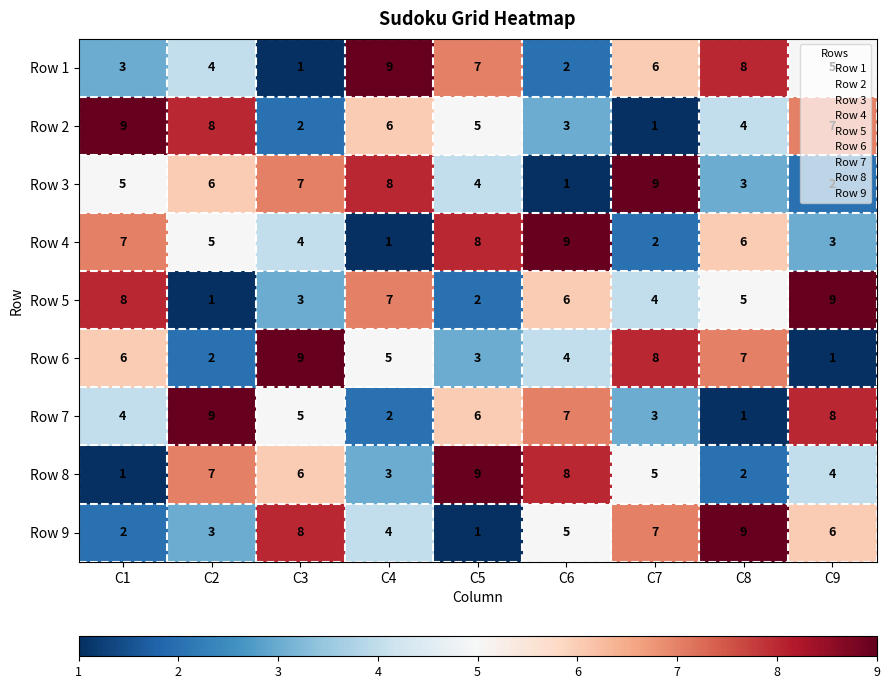

What is the sum of the Row 5 values at C6 and C7?

10